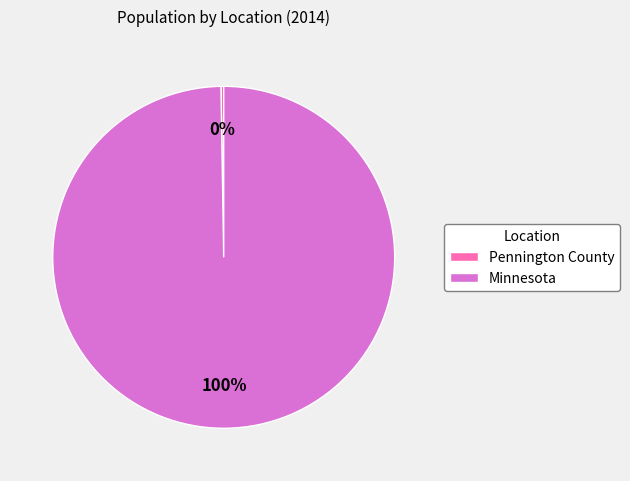

To the nearest percent, what portion does Minnesota represent?

100%